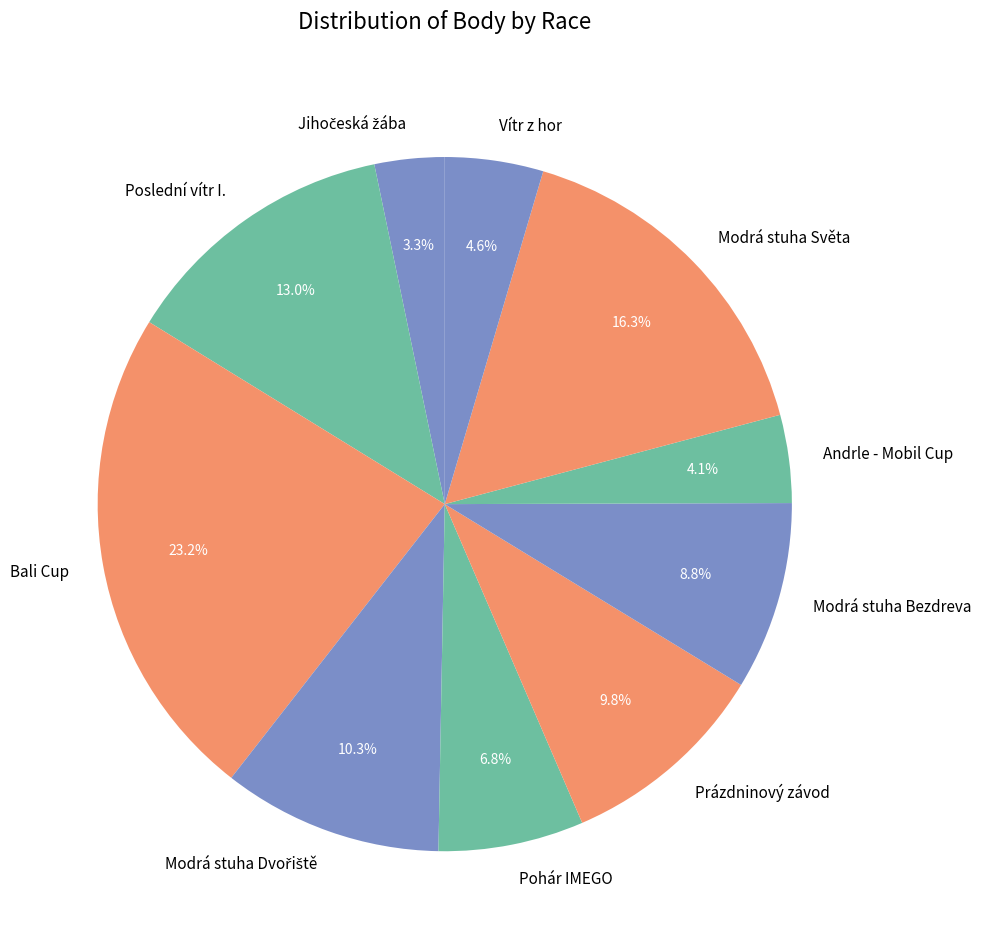

Does Andrle - Mobil Cup represent more than half of the total?

No